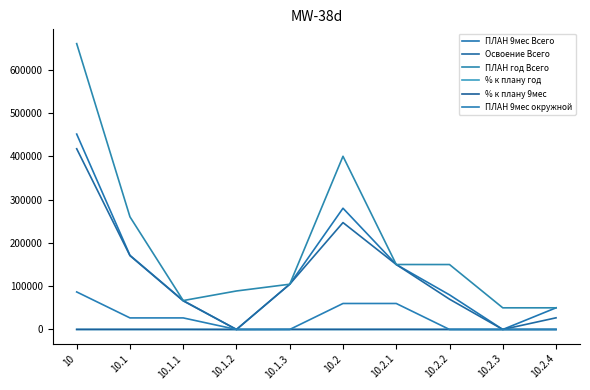

What is the sum of the % к плану год values at 10.1.2 and 10.2.2?

46.6